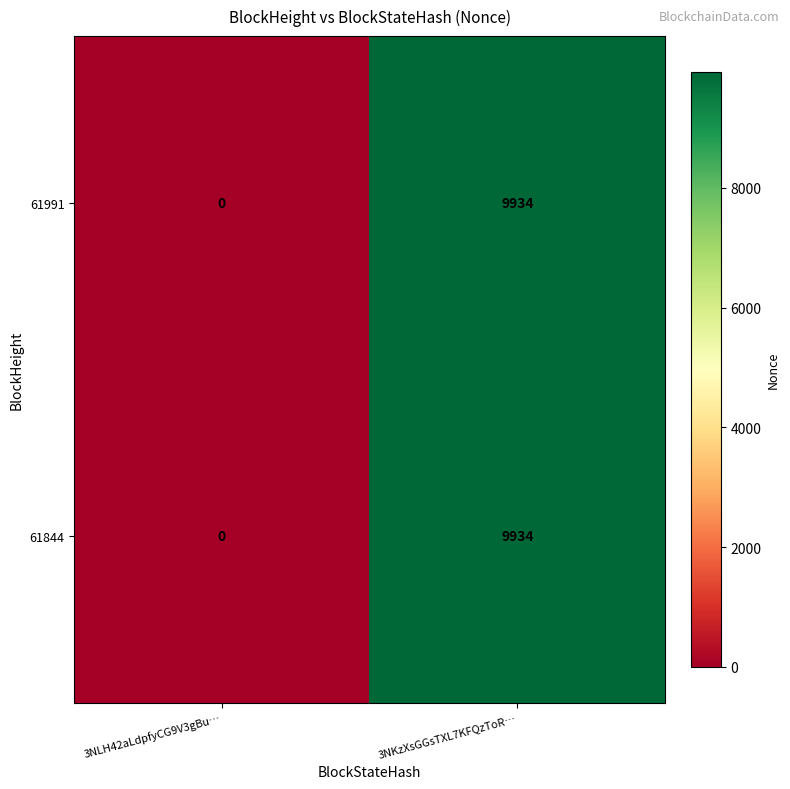

At which category is the sum across all series the highest?

3NKzXsGGsTXL7KFQzToR…